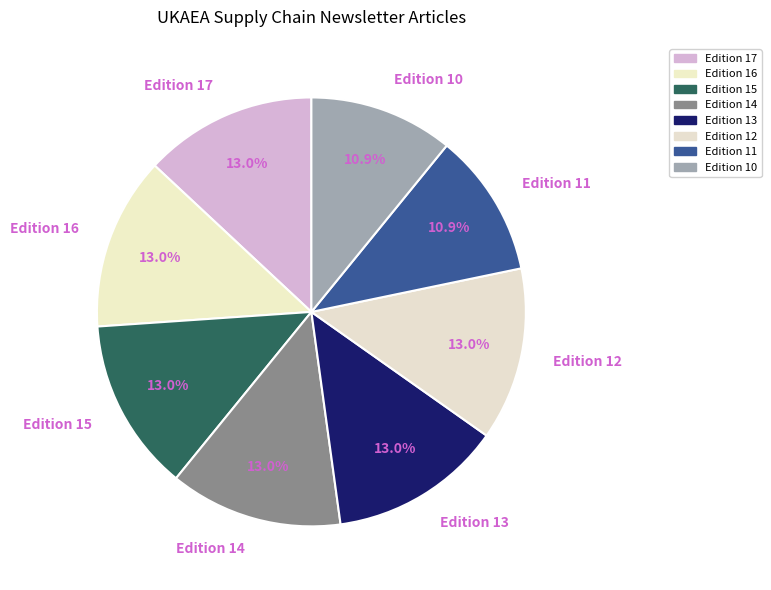

How many slices are in this pie chart?

8